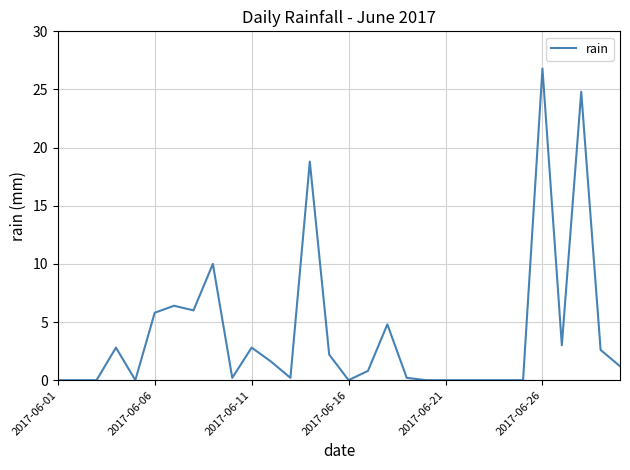

True or false: there are more than 0 points higher than both neighbors.

True